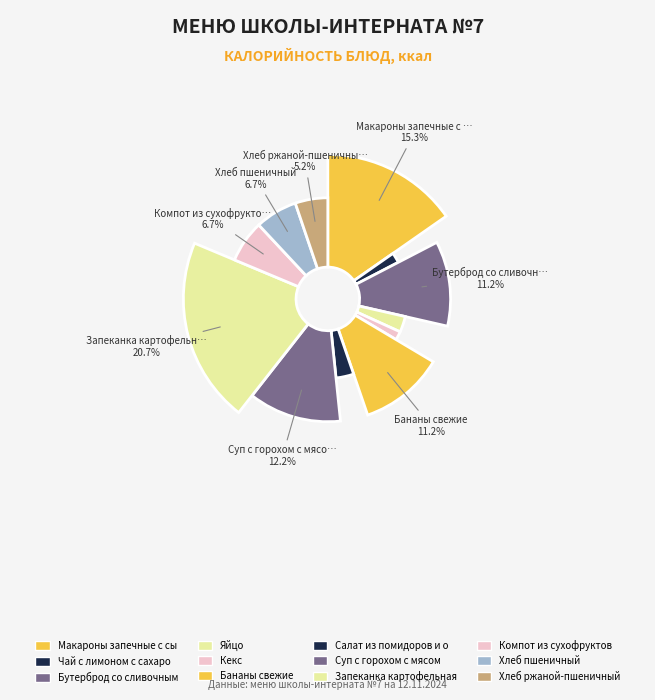

Is it true that Компот из сухофруктов is 7% of the pie?

True